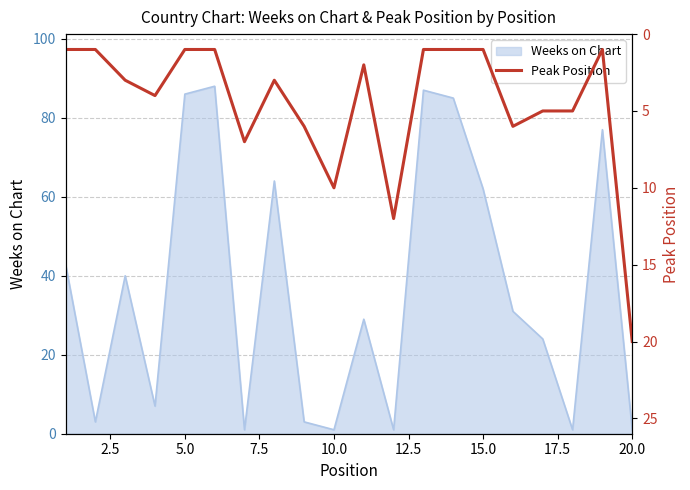

The value of Weeks on Chart at 5.0 is 86. True or false?

True